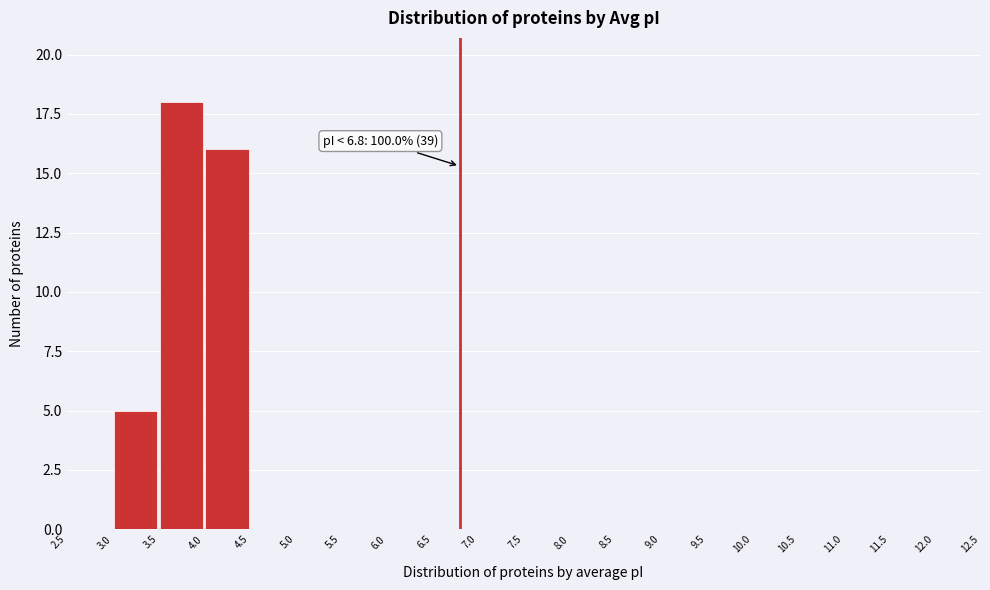

Over which range of the x-axis is the bar tallest?

3.5 to 4.0